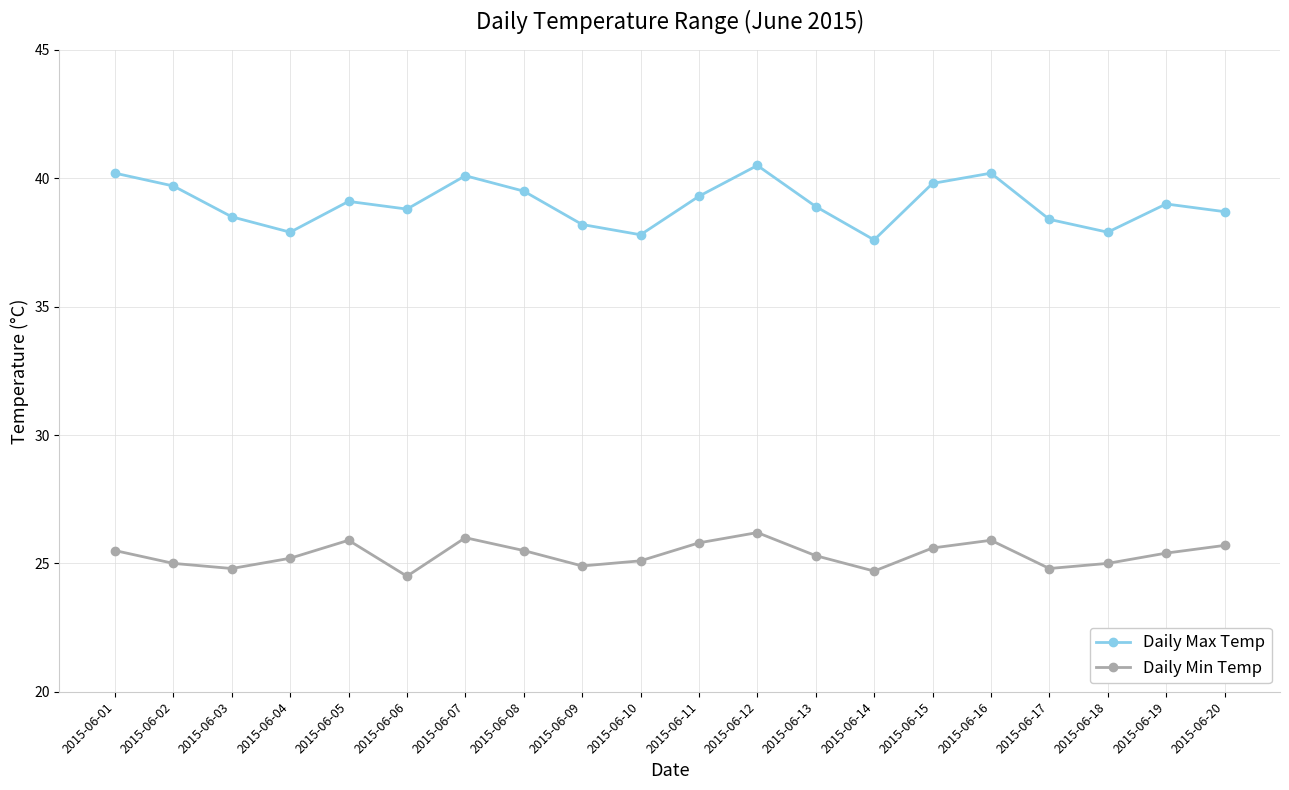

How many lines are shown in the chart?

2